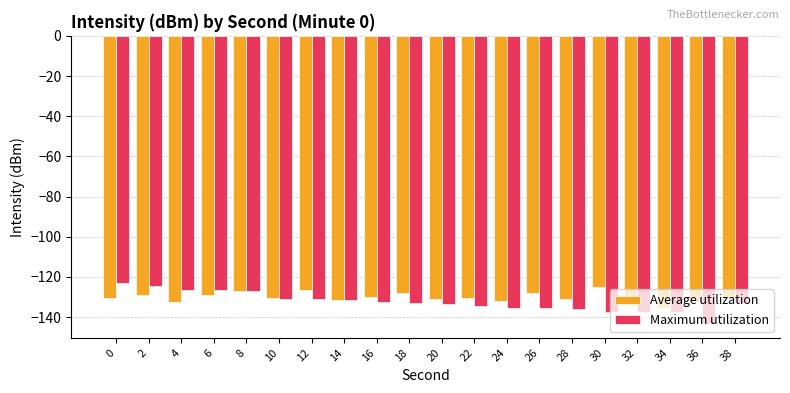

What is the spread (max minus min) of values at 0?

7.6